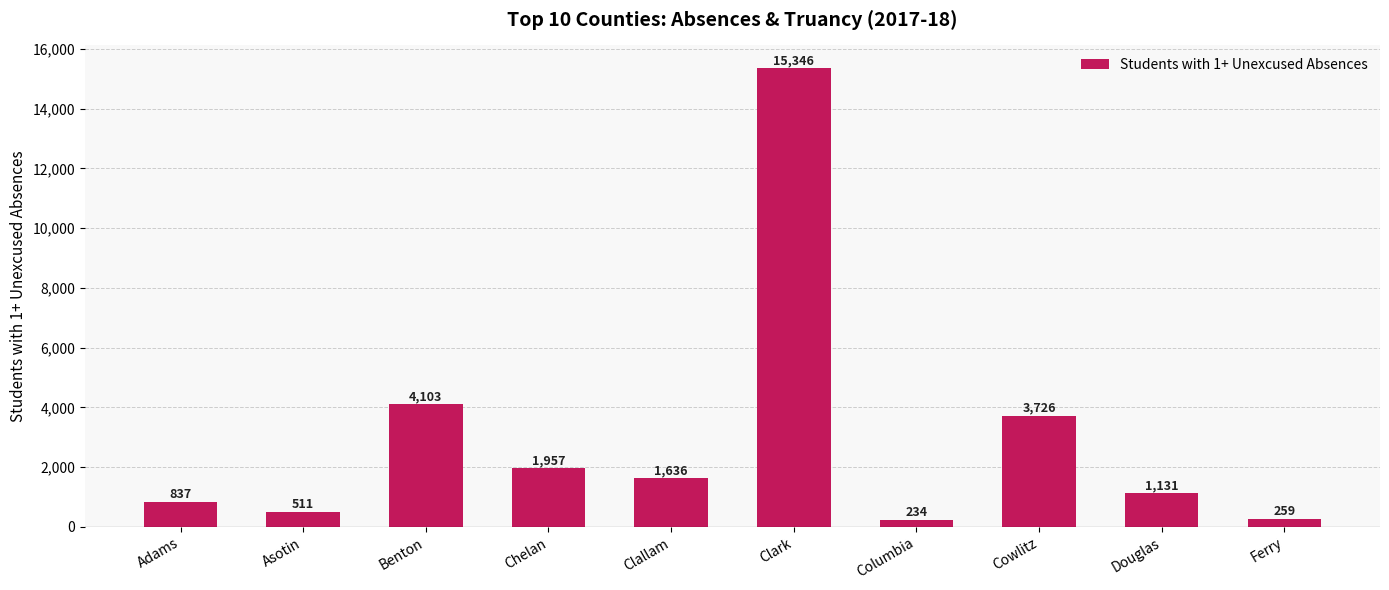

Reading left to right, what are all the values shown in this chart?

Adams=837	Asotin=511	Benton=4103	Chelan=1957	Clallam=1636	Clark=15346	Columbia=234	Cowlitz=3726	Douglas=1131	Ferry=259